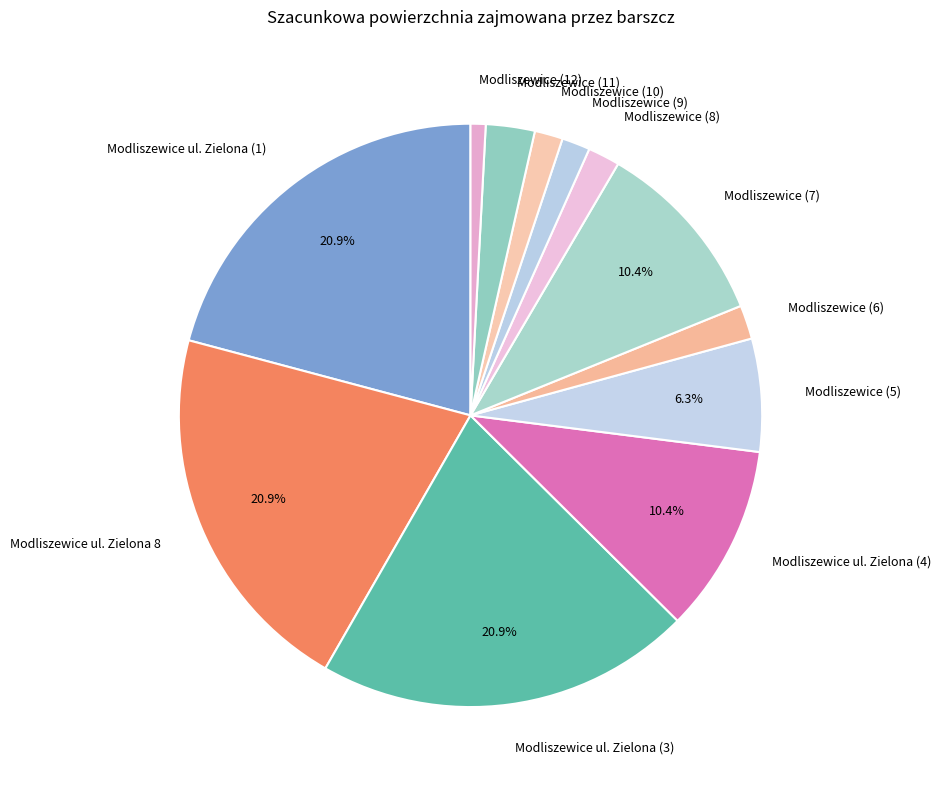

What percentage is NOT represented by Modliszewice ul. Zielona (1)?

79.1%